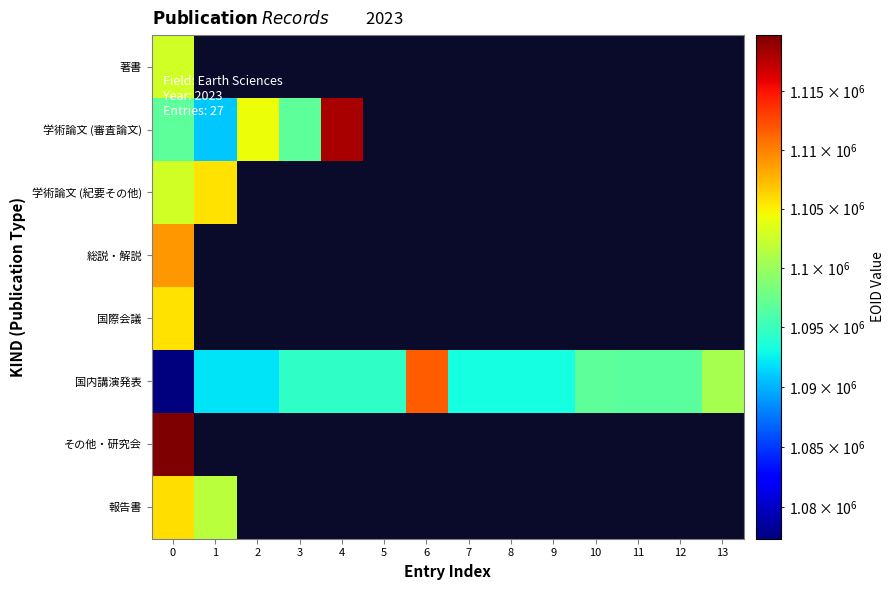

What is the lowest value of the 学術論文 (紀要その他) series?

1102841.0